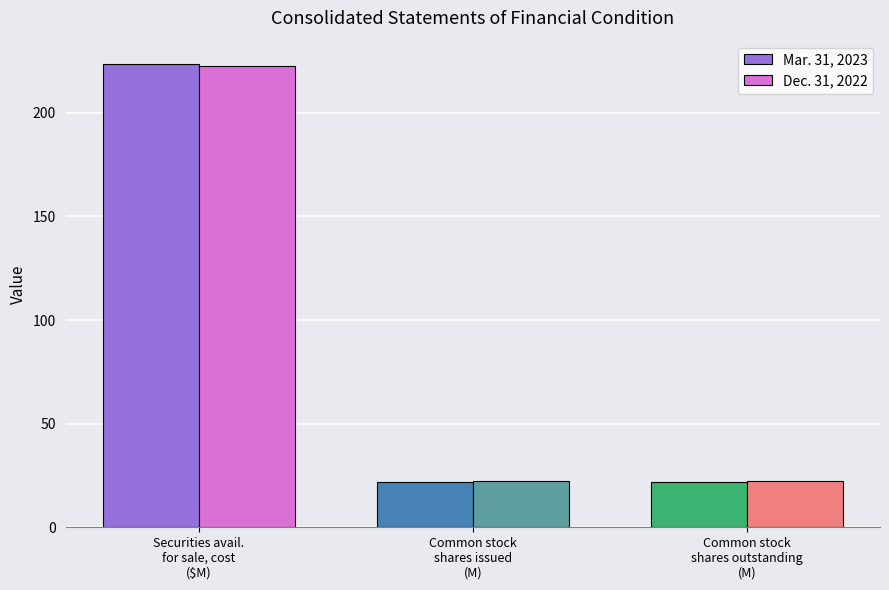

What is the sum of the Dec. 31, 2022 values at Common stock
shares outstanding
(M) and Common stock
shares issued
(M)?

44.3